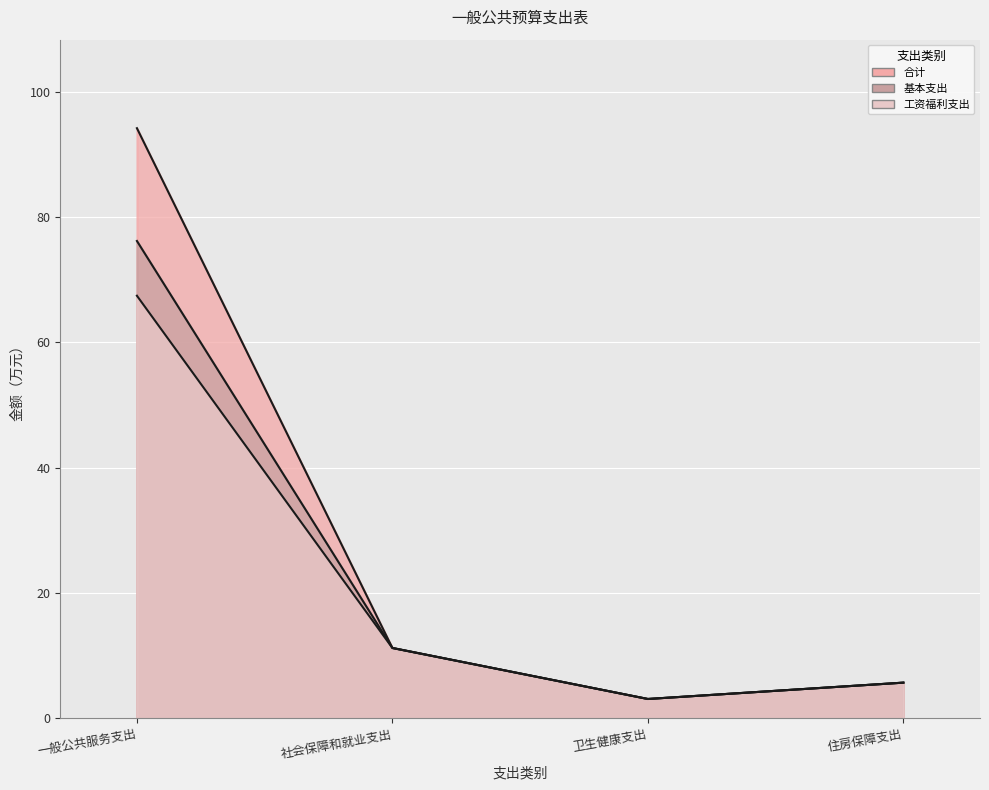

What is the label of the 4th point from the left?

住房保障支出